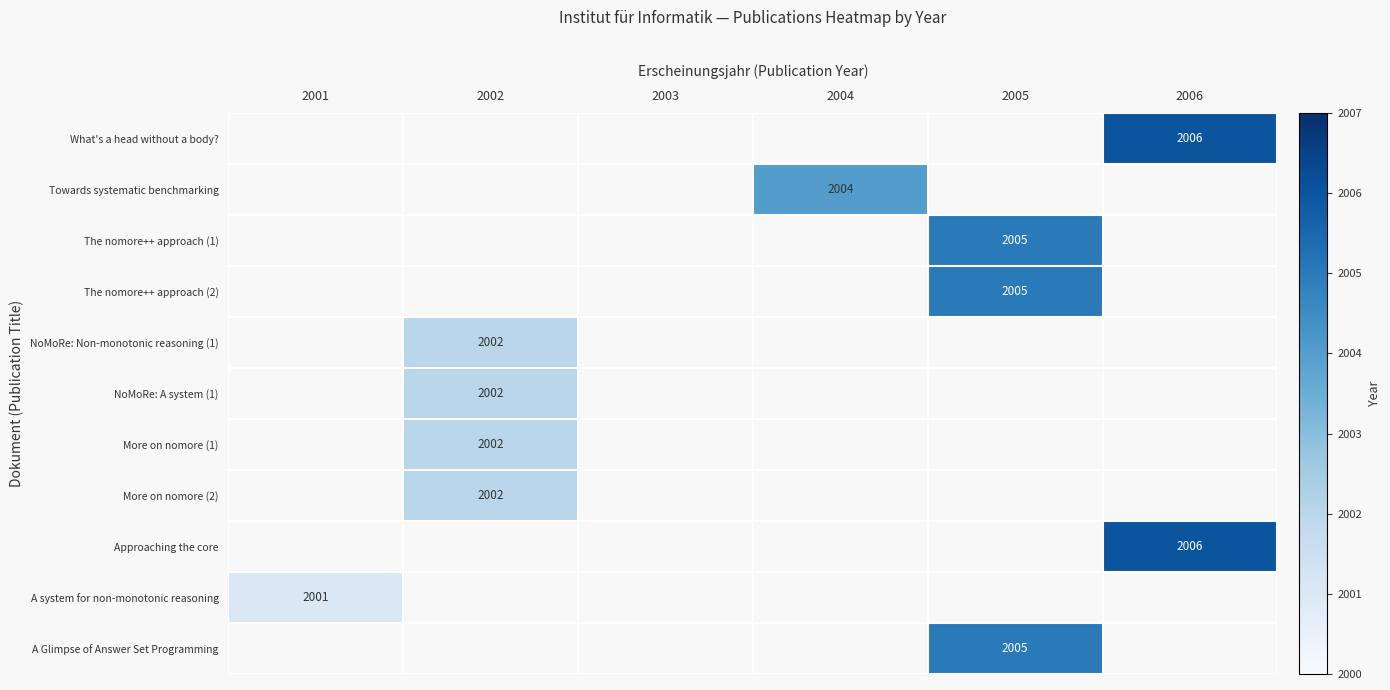

Between 2004 and 2005, which is larger?

2005